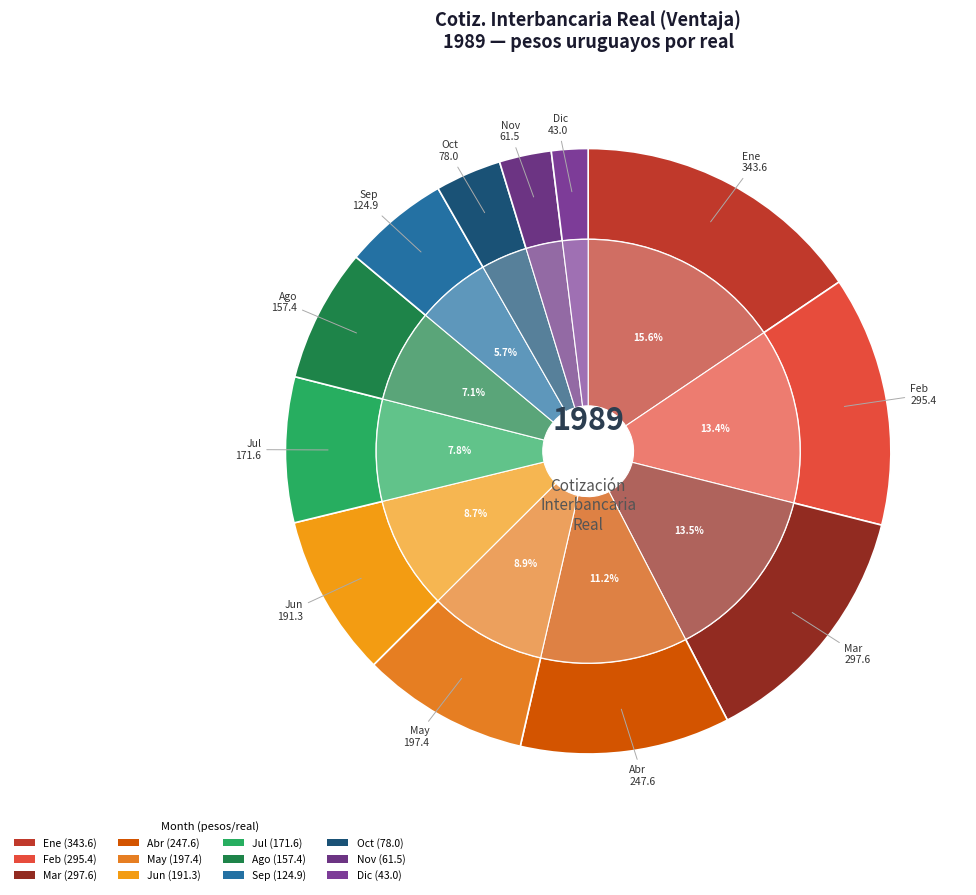

To the nearest percent, what is the combined percentage of Abr and Jul?

19%